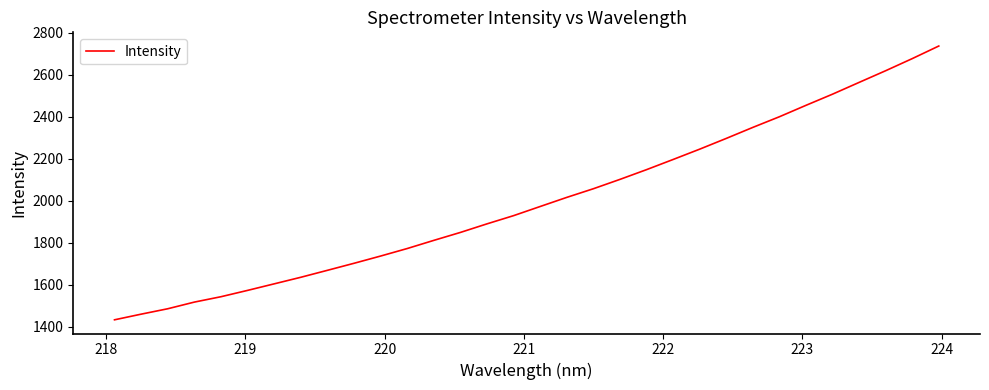

What is the difference between the maximum and minimum values?

1304.8